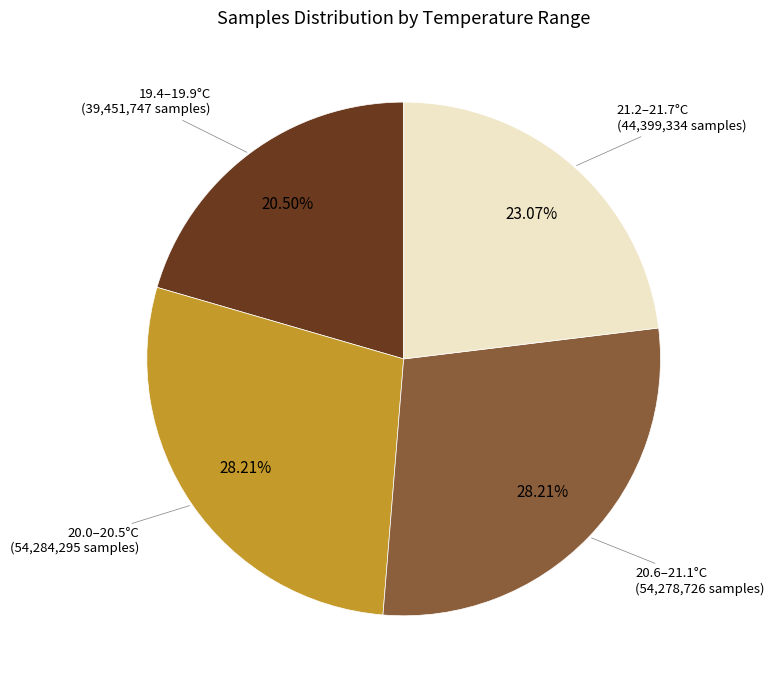

Is there a majority slice in this chart?

No